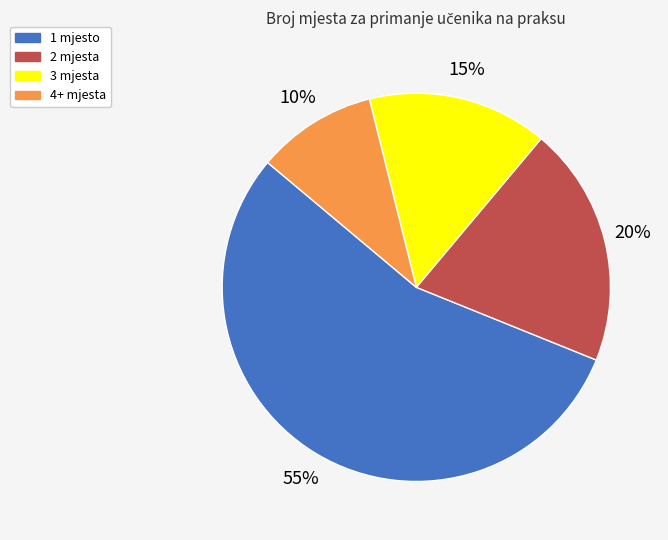

What is the smallest slice in the pie chart?

4+ mjesta